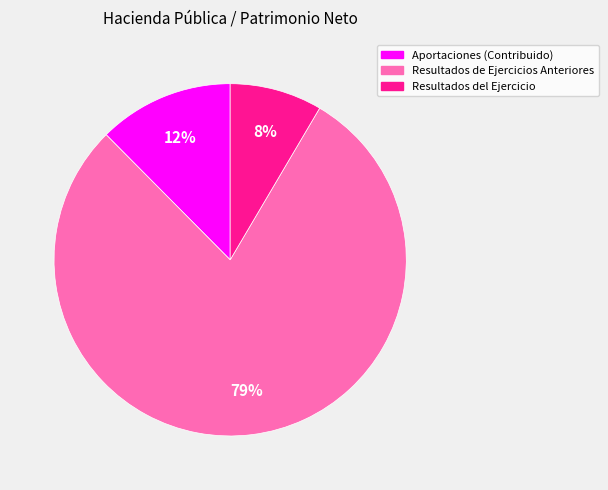

Between Resultados de Ejercicios Anteriores and Aportaciones (Contribuido), which is larger?

Resultados de Ejercicios Anteriores